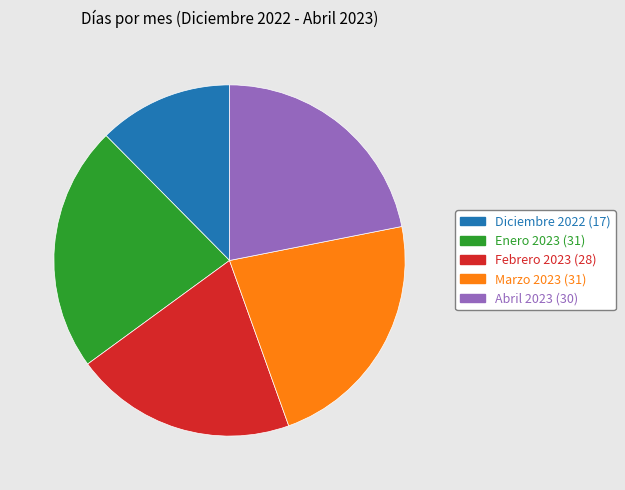

Do Febrero 2023 and Diciembre 2022 together represent more than half of the pie?

No